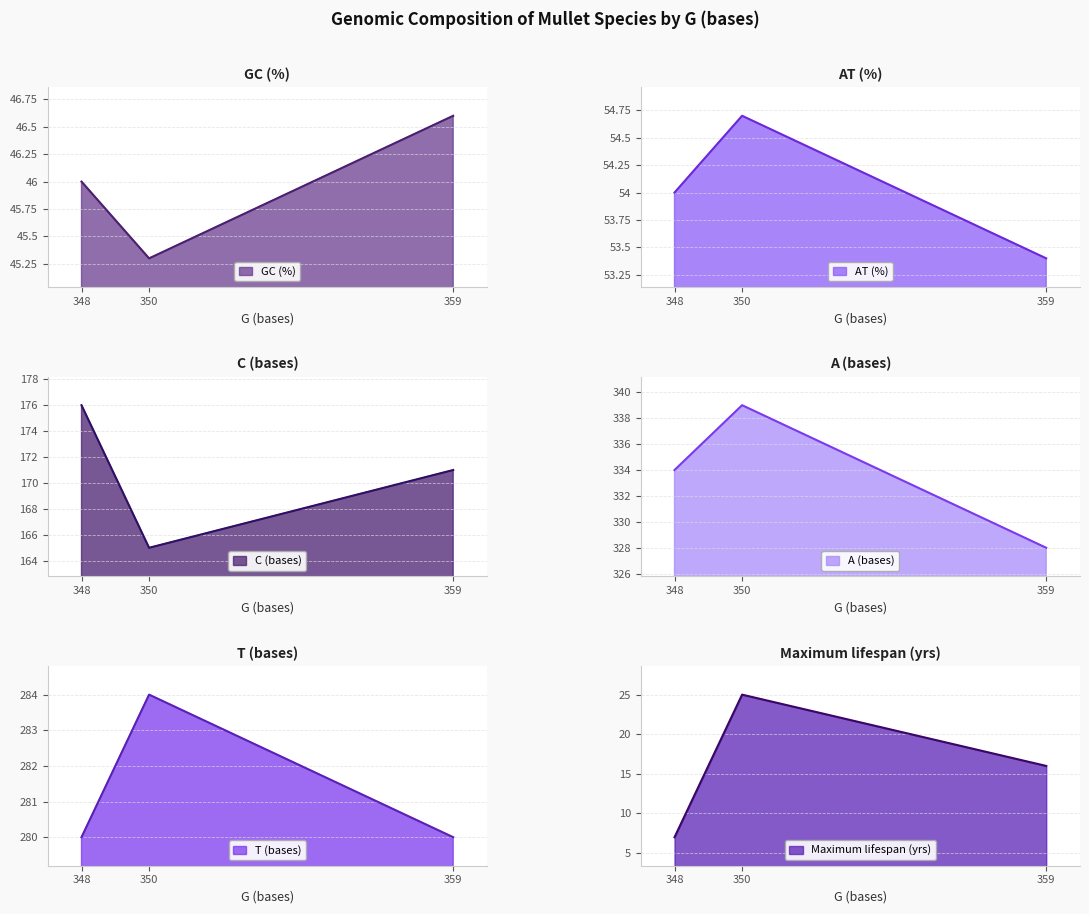

What is the value of the AT (%) point at the 1st from the left?

54.0